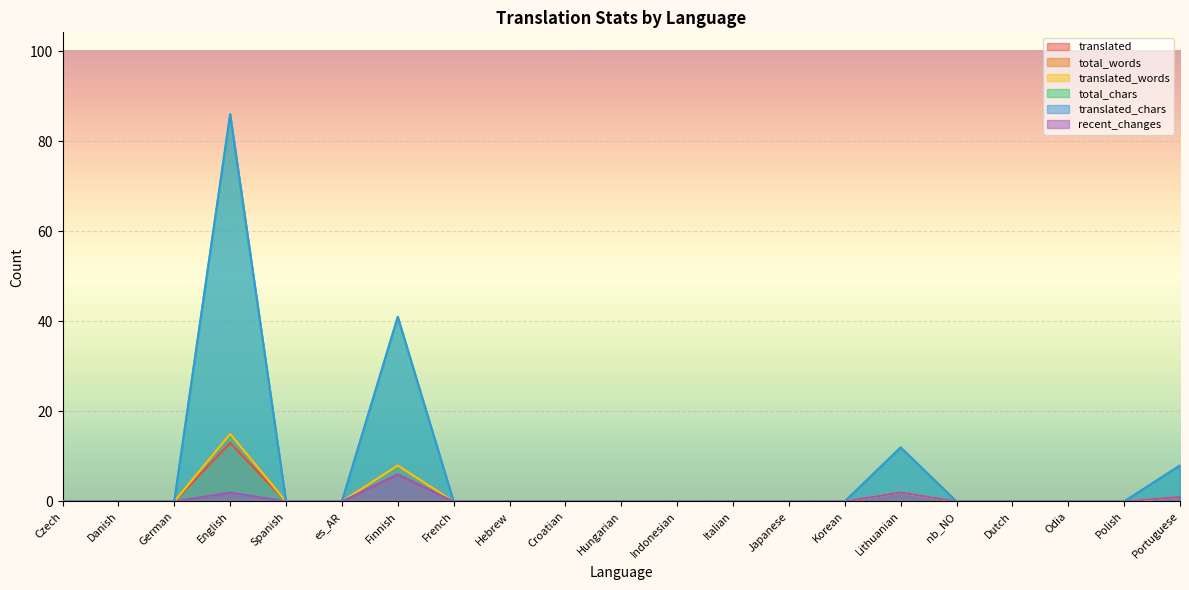

The translated series shows 0 at Hebrew. True or false?

True